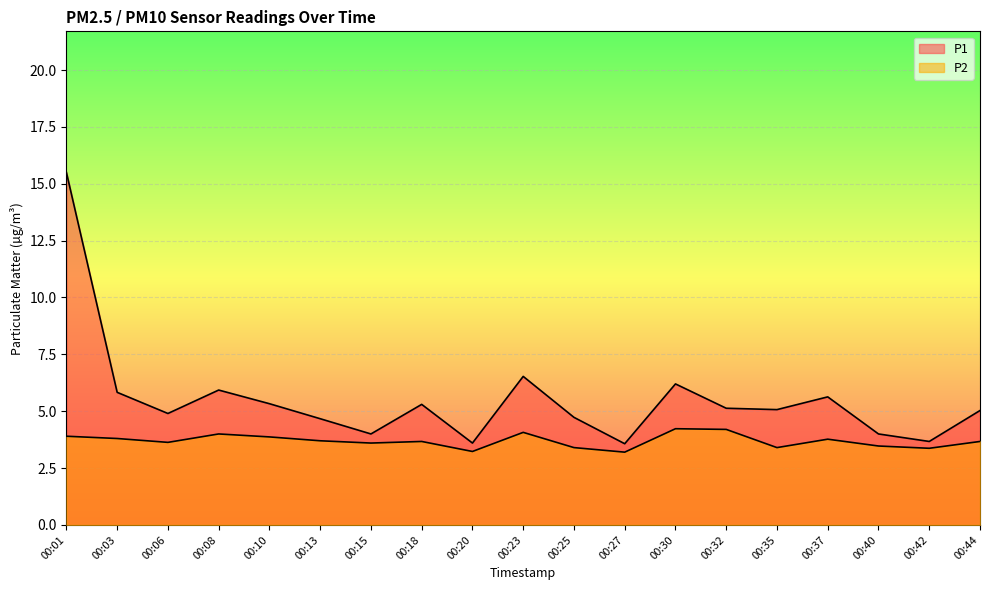

Which series changed the most between 00:20 and 00:32?

P1